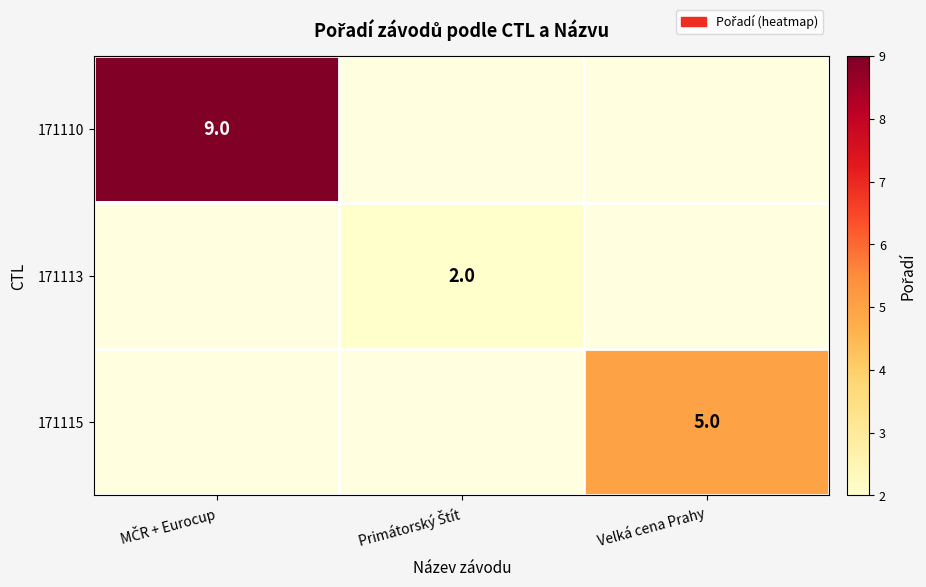

Rank the series at Primátorský Štít from highest to lowest value.

171110, 171113, 171115